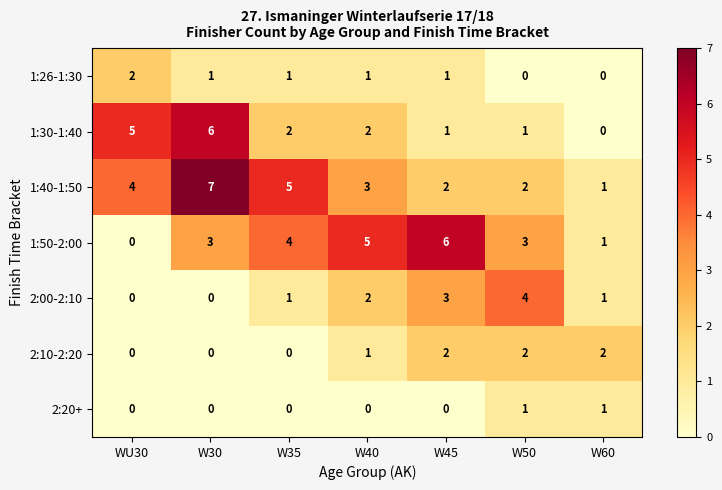

Count the 1:50-2:00 values in the range 1 to 5.

5